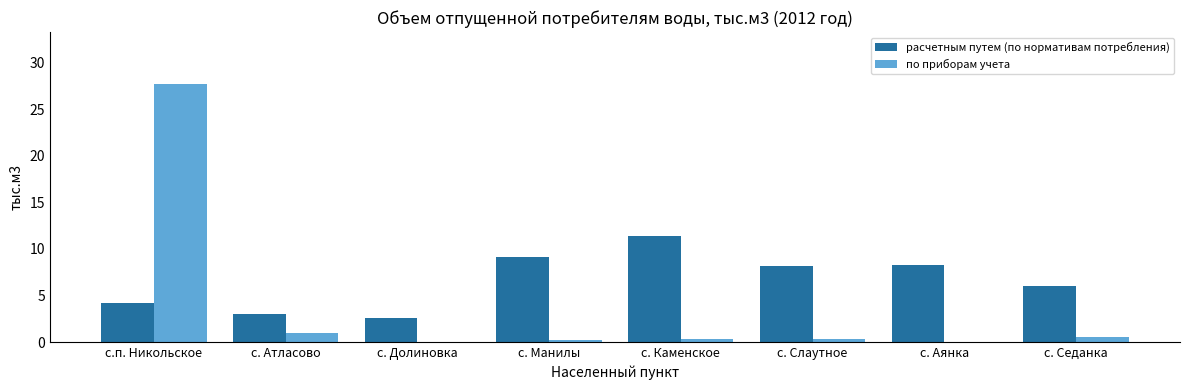

How many data points does each series have?

8